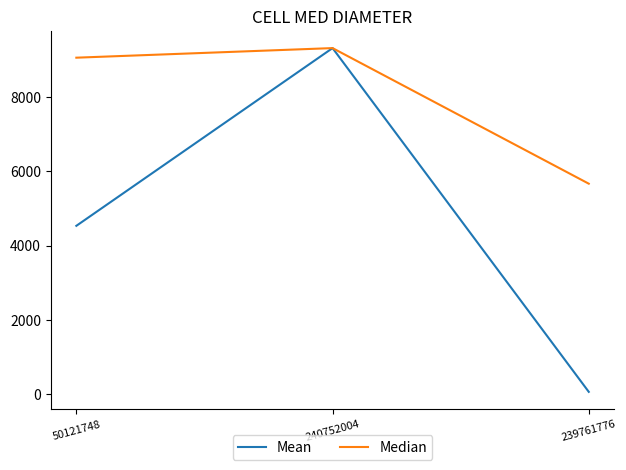

What is the sum of the Mean values at 240752004 and 239761776?

9378.1